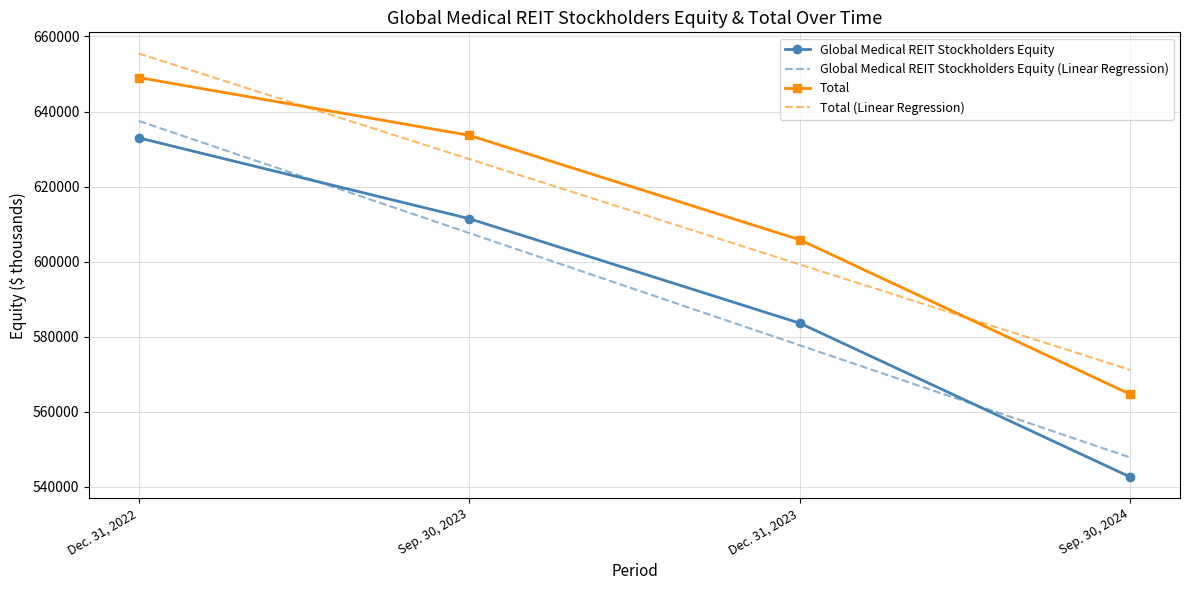

List the series in order of their peak value, highest first.

Total (Linear Regression), Total, Global Medical REIT Stockholders Equity (Linear Regression), Global Medical REIT Stockholders Equity